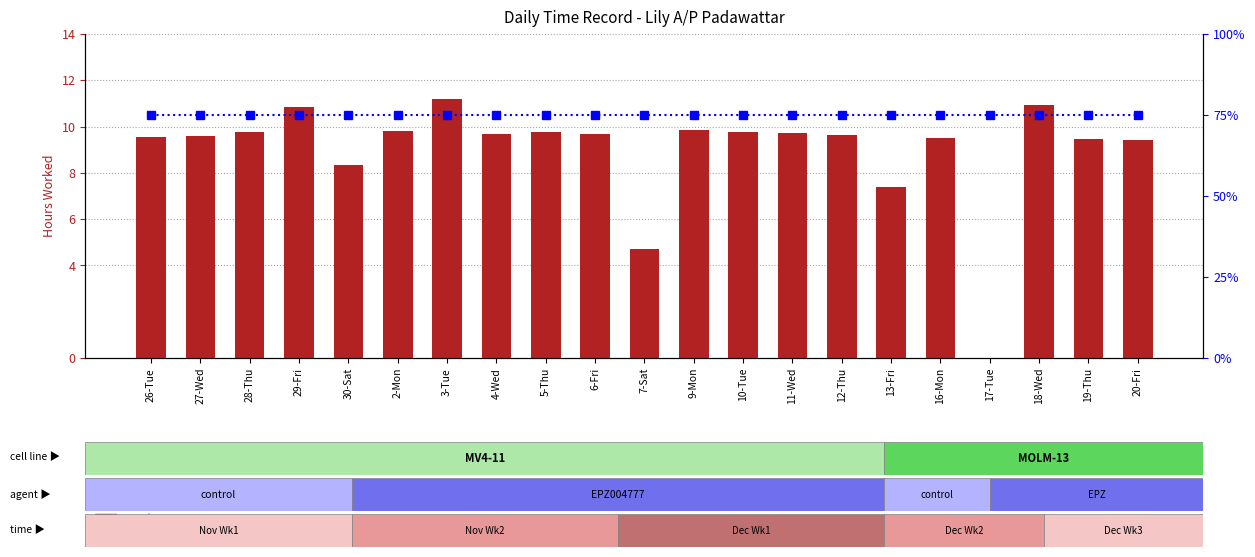

Reading left to right, list all the values displayed in this chart.

count: 26-Tue=9.6	27-Wed=9.6	28-Thu=9.8	29-Fri=10.8	30-Sat=8.3	2-Mon=9.8	3-Tue=11.2	4-Wed=9.7	5-Thu=9.8	6-Fri=9.7	7-Sat=4.7	9-Mon=9.9	10-Tue=9.8	11-Wed=9.7	12-Thu=9.7	13-Fri=7.4	16-Mon=9.5	17-Tue=0.0	18-Wed=10.9	19-Thu=9.5	20-Fri=9.4
percentile rank within the sample: 26-Tue=75.0	27-Wed=75.0	28-Thu=75.0	29-Fri=75.0	30-Sat=75.0	2-Mon=75.0	3-Tue=75.0	4-Wed=75.0	5-Thu=75.0	6-Fri=75.0	7-Sat=75.0	9-Mon=75.0	10-Tue=75.0	11-Wed=75.0	12-Thu=75.0	13-Fri=75.0	16-Mon=75.0	17-Tue=75.0	18-Wed=75.0	19-Thu=75.0	20-Fri=75.0